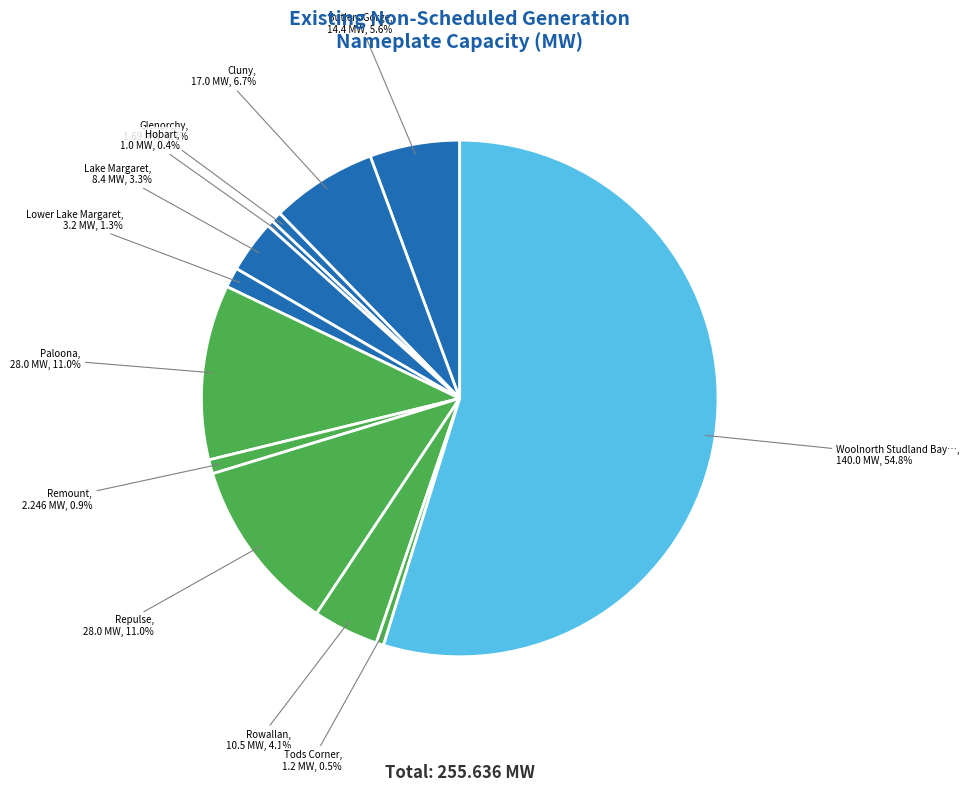

What is the majority slice?

Woolnorth Studland Bay / Bluff Point